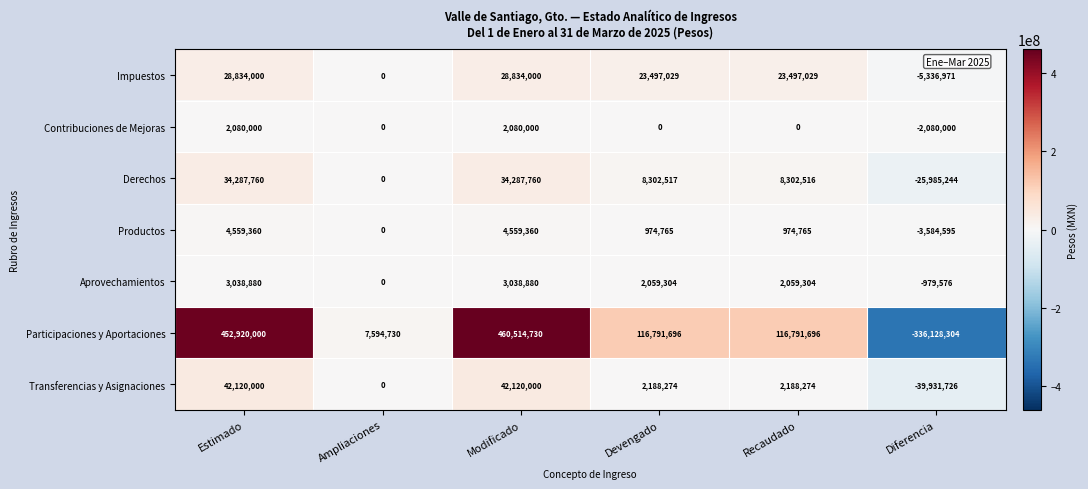

At which category does the chart reach its peak across all series?

Modificado